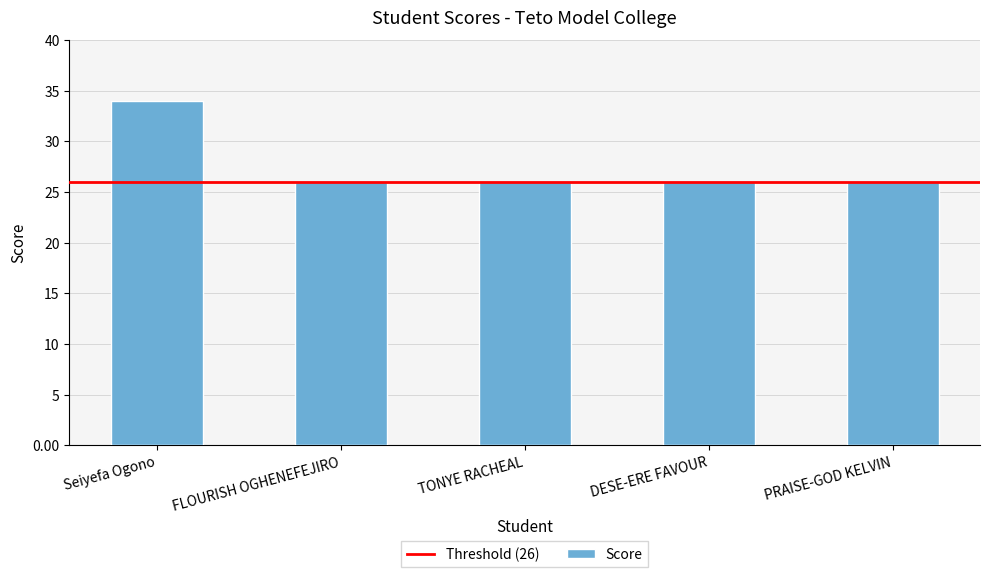

What is the value of the 5th bar from the left?

26